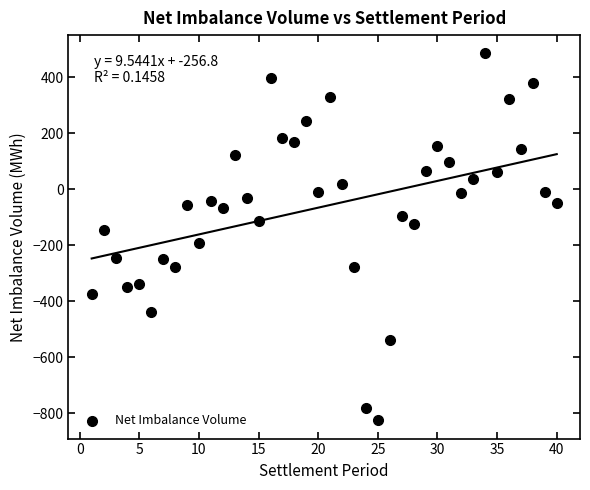

What is the range of Y values (max minus min)?

1308.5